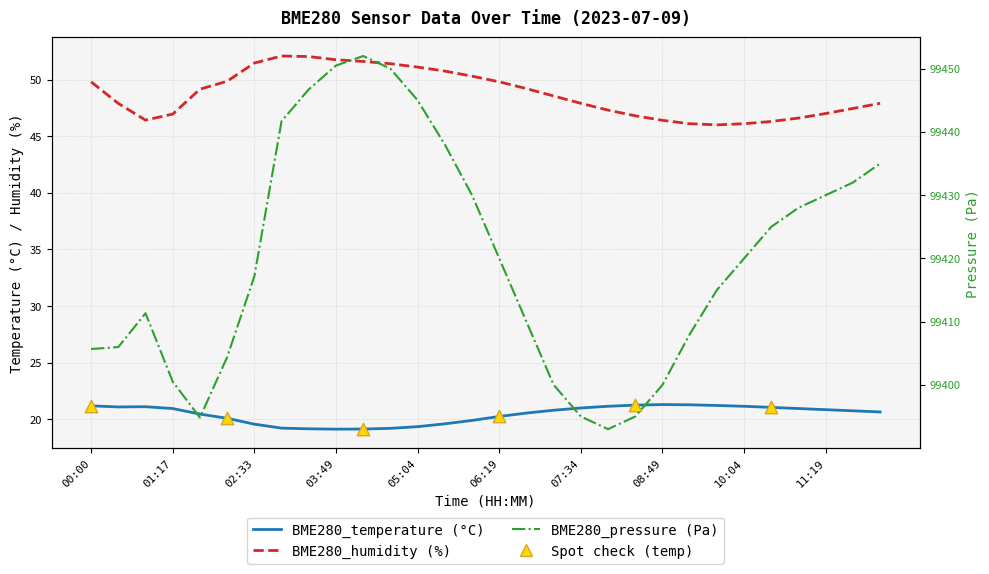

At which category is the sum across all series the highest?

04:14